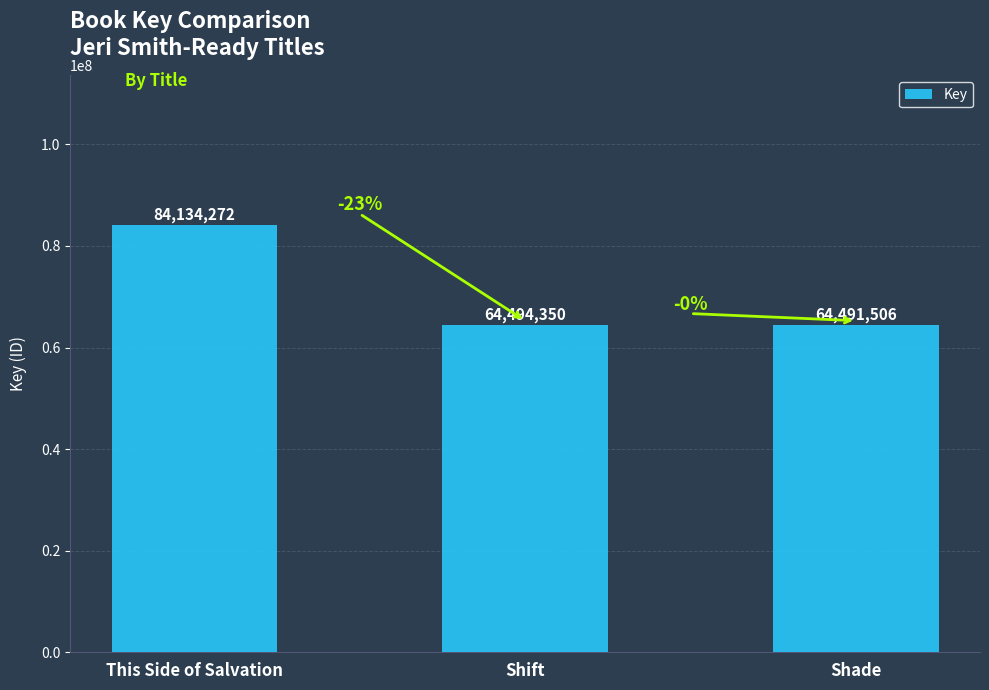

What position from the right is Shade?

1